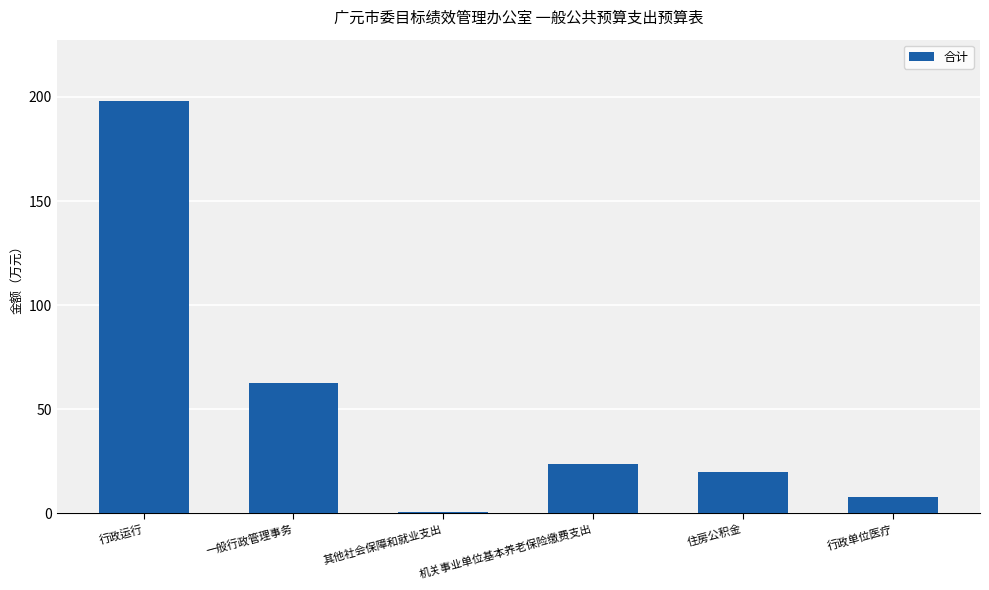

Reading left to right, extract all data points from this chart.

行政运行=197.9	一般行政管理事务=62.6	其他社会保障和就业支出=0.5	机关事业单位基本养老保险缴费支出=23.4	住房公积金=19.7	行政单位医疗=7.9